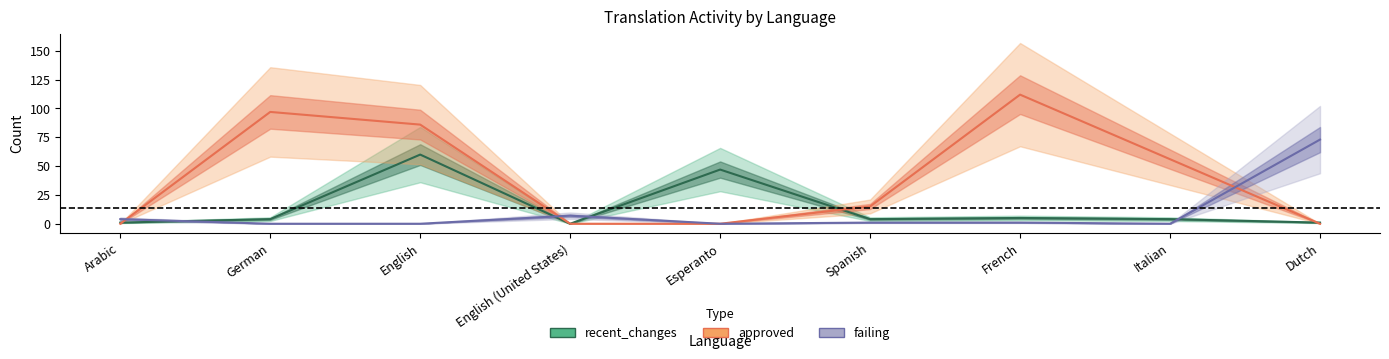

Which series has the largest total across all categories?

approved